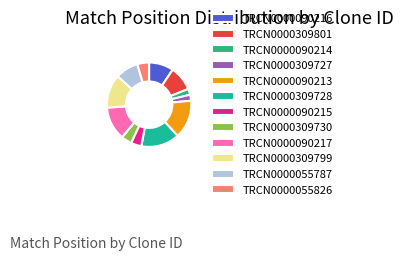

How many segments does this pie chart have?

12